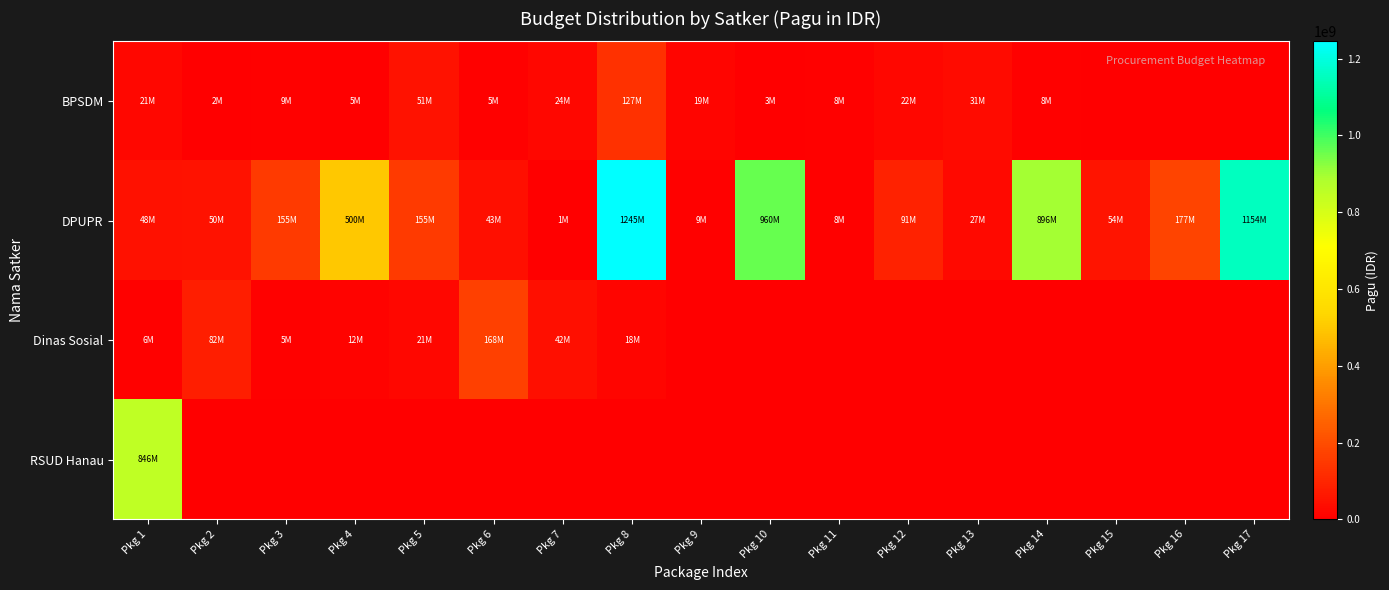

How many data points does each series have?

17